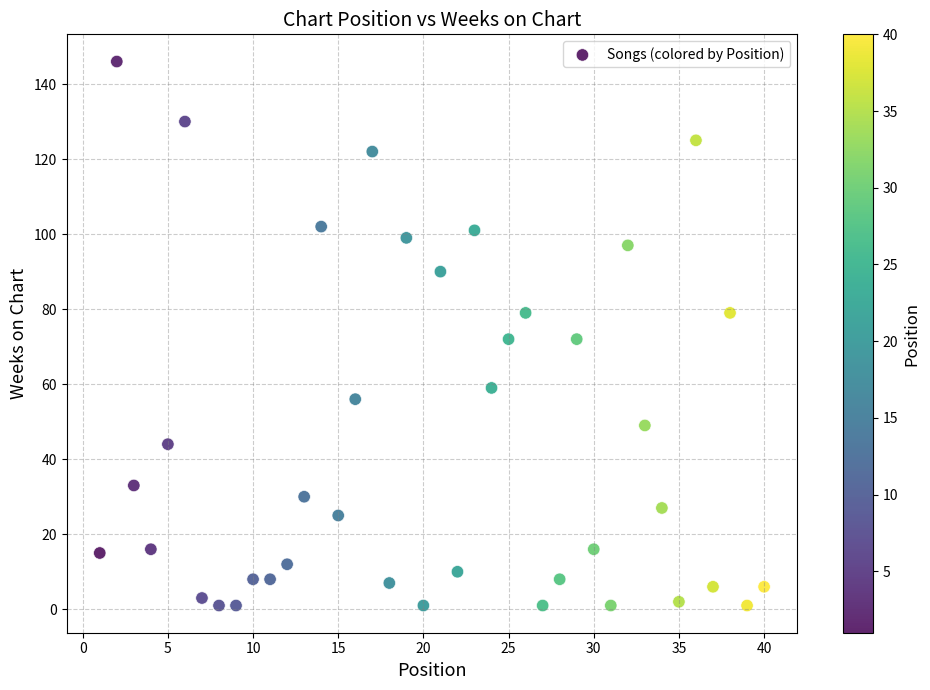

What is the range of Y values (max minus min)?

145